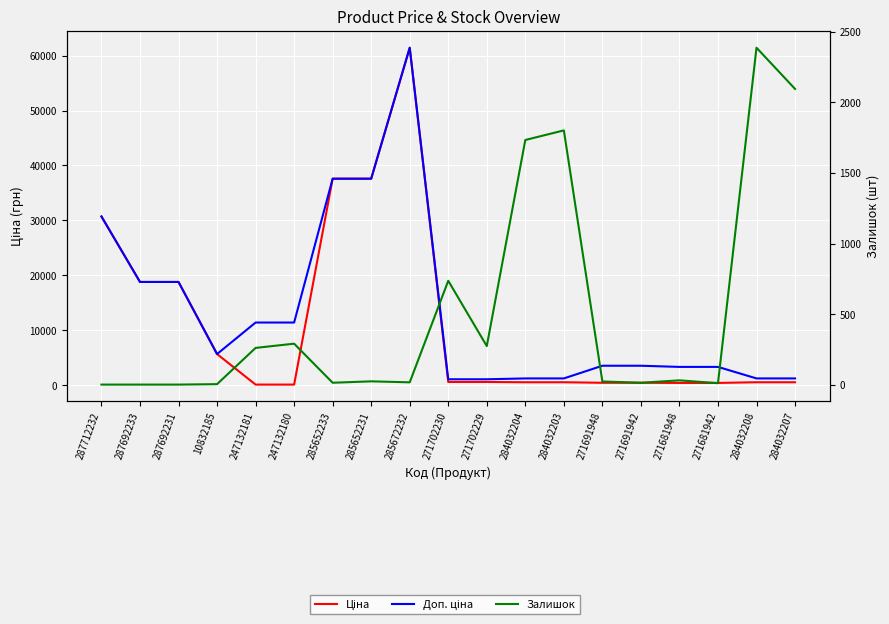

Which series has the largest range (max minus min)?

Ціна